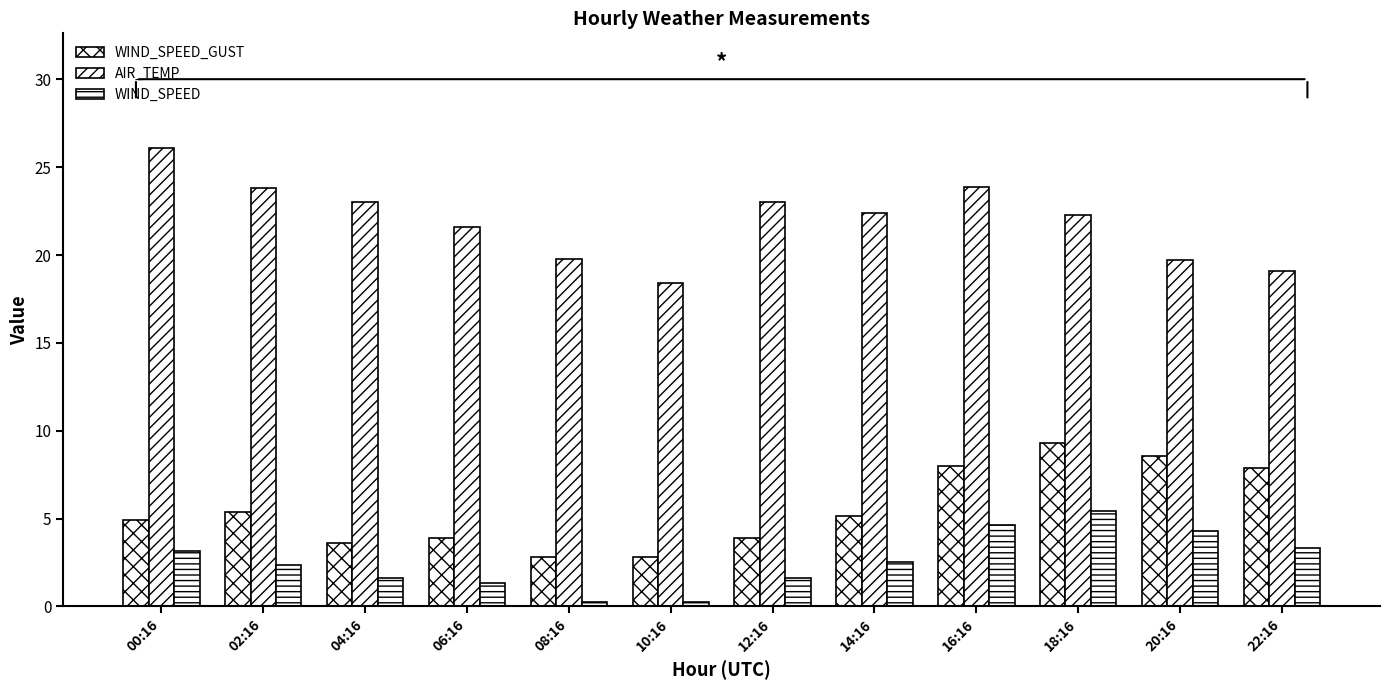

At 20:16, list the series in order from largest to smallest.

AIR_TEMP, WIND_SPEED_GUST, WIND_SPEED